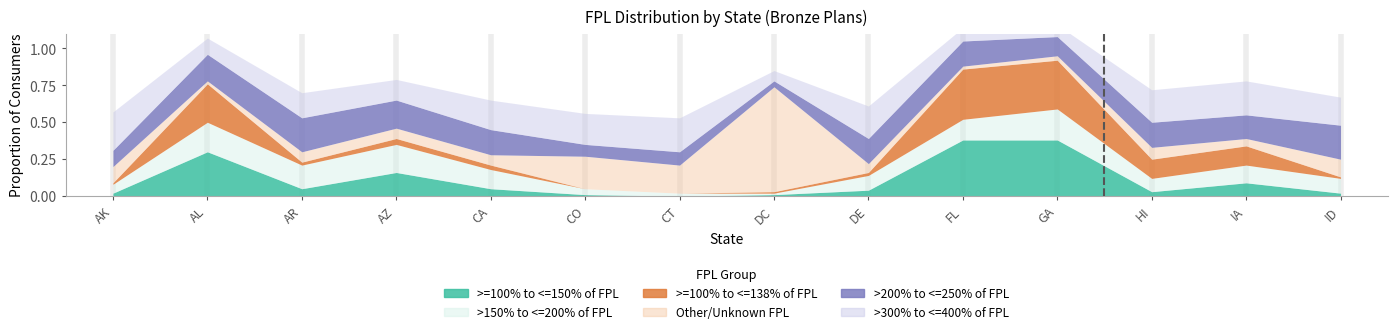

What is the greatest value displayed?

0.7